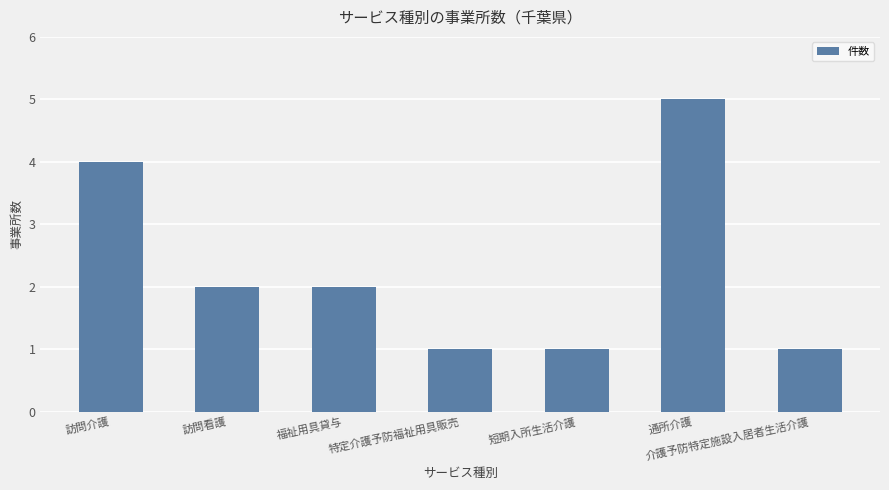

Reading left to right, what are all the values shown in this chart?

4	2	2	1	1	5	1